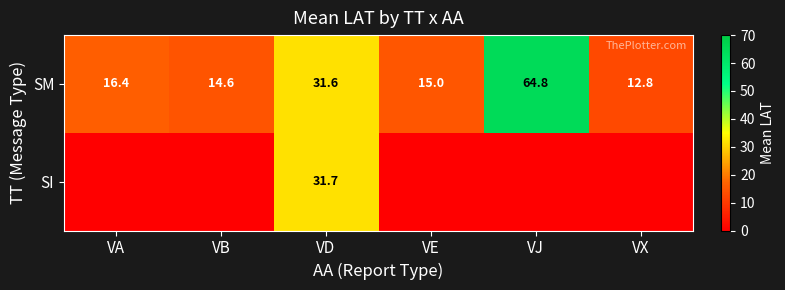

What is the highest value of the SM series?

64.8